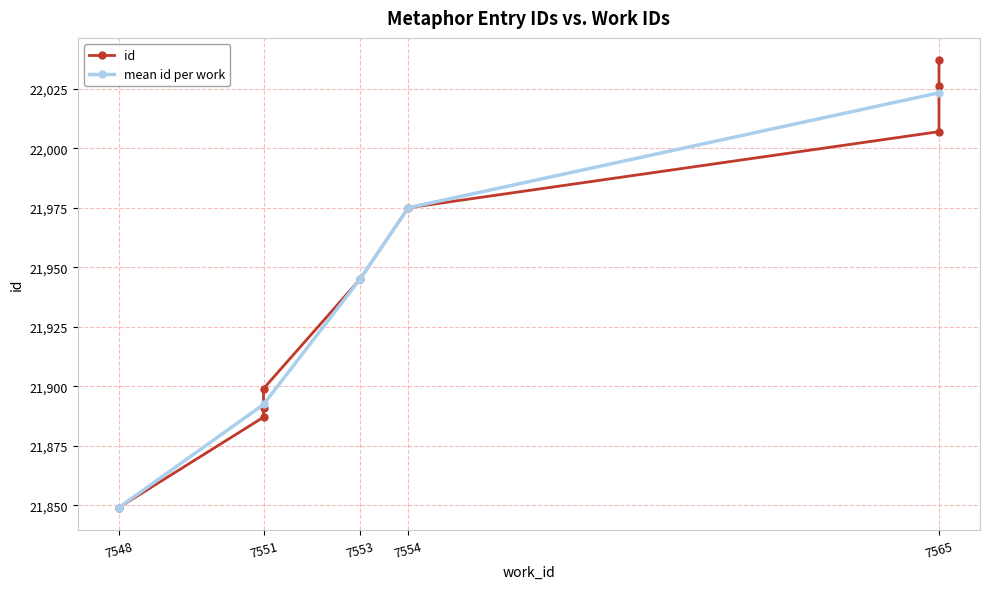

Does the chart display data point markers on the line(s)?

Yes